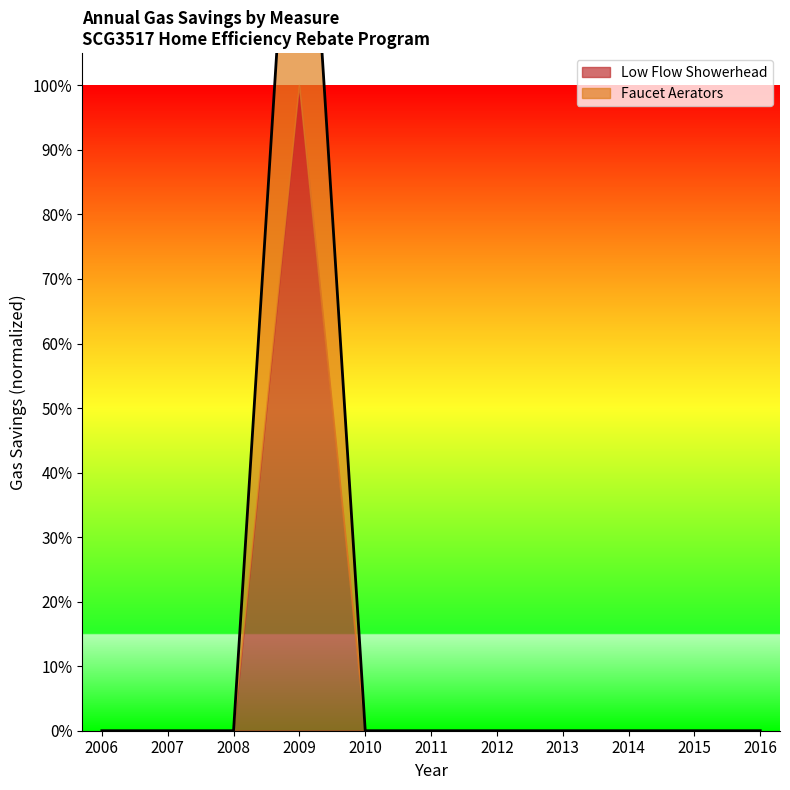

Rank the categories by value from highest to lowest.

2009, 2006, 2007, 2008, 2010, 2011, 2012, 2013, 2014, 2015, 2016